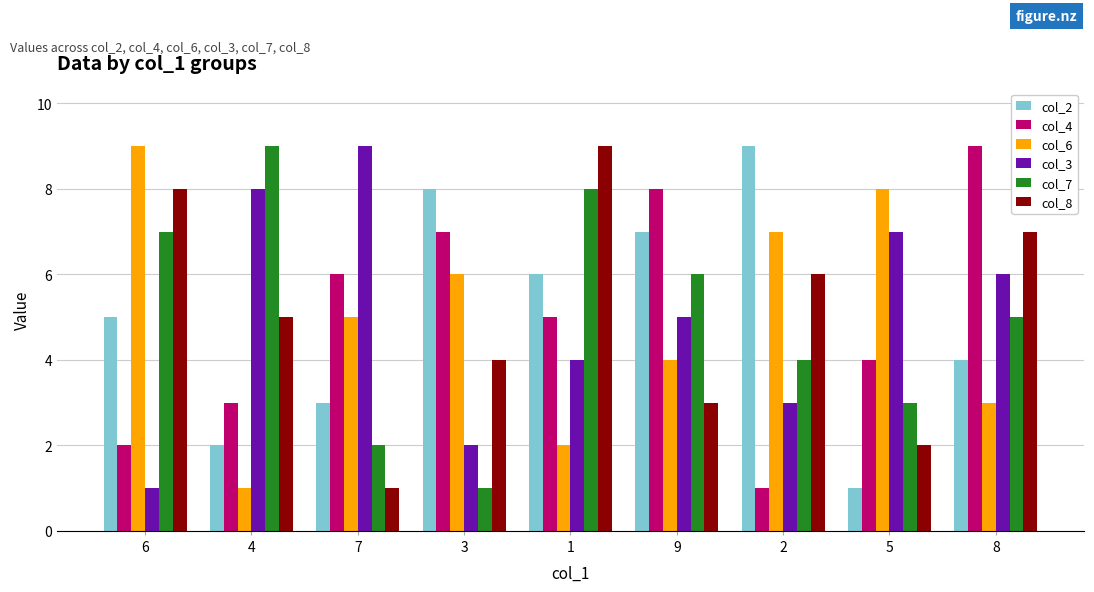

At 8, list the series in order from largest to smallest.

col_4, col_8, col_3, col_7, col_2, col_6